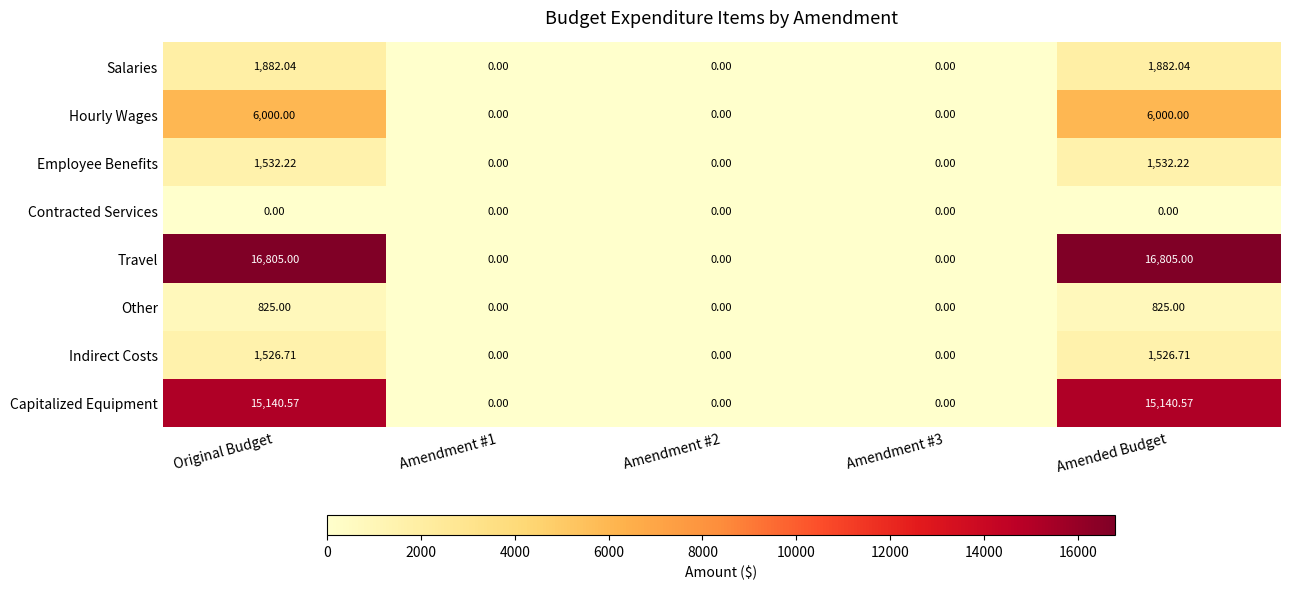

Which series has the widest spread of values?

Travel